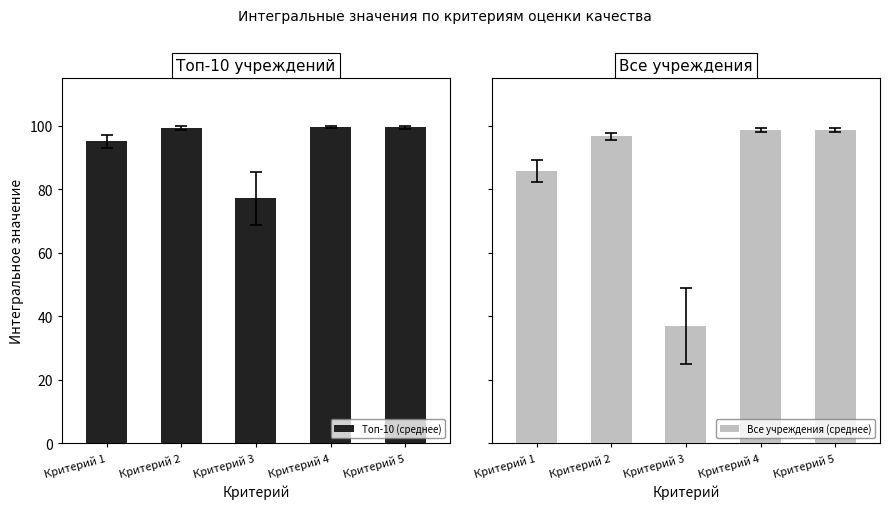

Reading left to right, what are all the values shown in this chart?

Топ-10 (среднее): 95.2	99.3	77.1	99.6	99.6
Все учреждения (среднее): 85.7	96.7	37.0	98.8	98.7